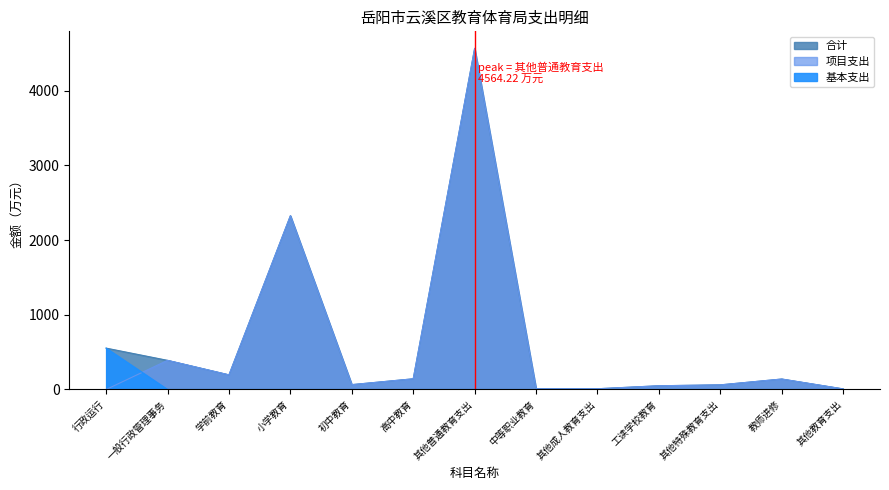

Is the value of 项目支出 at 行政运行 greater than the value of 基本支出 at 高中教育?

No